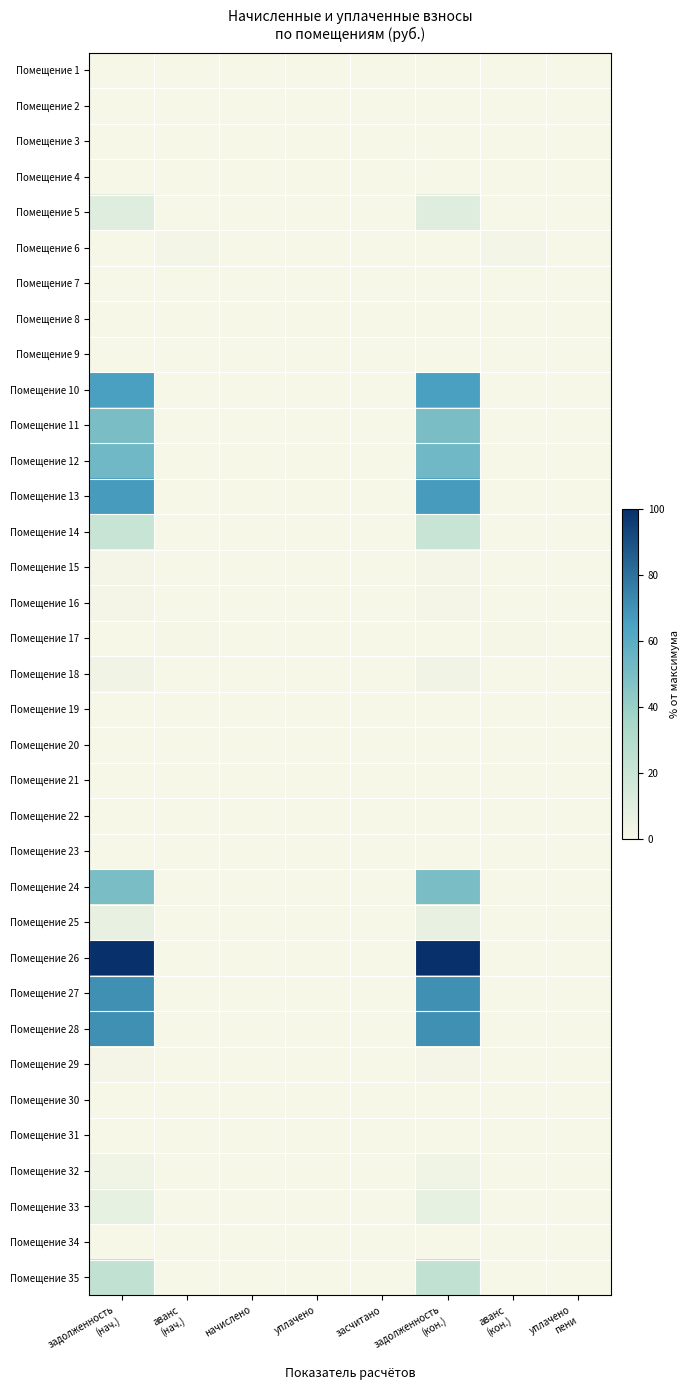

Reading right to left, list all the values displayed in this chart.

Помещение 1: уплачено
пени=0.0	аванс
(кон.)=0.0	задолженность
(кон.)=0.0	засчитано=0.0	уплачено=0.0	начислено=0.0	аванс
(нач.)=0.0	задолженность
(нач.)=0.0
Помещение 2: уплачено
пени=0.0	аванс
(кон.)=0.0	задолженность
(кон.)=0.0	засчитано=0.0	уплачено=0.0	начислено=0.0	аванс
(нач.)=0.0	задолженность
(нач.)=0.0
Помещение 3: уплачено
пени=0.0	аванс
(кон.)=0.0	задолженность
(кон.)=0.0	засчитано=0.0	уплачено=0.0	начислено=0.0	аванс
(нач.)=0.0	задолженность
(нач.)=0.0
Помещение 4: уплачено
пени=0.0	аванс
(кон.)=0.0	задолженность
(кон.)=0.0	засчитано=0.0	уплачено=0.0	начислено=0.0	аванс
(нач.)=0.0	задолженность
(нач.)=0.0
Помещение 5: уплачено
пени=0.0	аванс
(кон.)=0.0	задолженность
(кон.)=10.9	засчитано=0.0	уплачено=0.0	начислено=0.0	аванс
(нач.)=0.0	задолженность
(нач.)=10.9
Помещение 6: уплачено
пени=0.0	аванс
(кон.)=1.7	задолженность
(кон.)=0.0	засчитано=0.0	уплачено=0.0	начислено=0.0	аванс
(нач.)=1.7	задолженность
(нач.)=0.0
Помещение 7: уплачено
пени=0.0	аванс
(кон.)=0.0	задолженность
(кон.)=0.0	засчитано=0.0	уплачено=0.0	начислено=0.0	аванс
(нач.)=0.0	задолженность
(нач.)=0.0
Помещение 8: уплачено
пени=0.0	аванс
(кон.)=0.0	задолженность
(кон.)=0.0	засчитано=0.0	уплачено=0.0	начислено=0.0	аванс
(нач.)=0.0	задолженность
(нач.)=0.0
Помещение 9: уплачено
пени=0.0	аванс
(кон.)=0.0	задолженность
(кон.)=0.0	засчитано=0.0	уплачено=0.0	начислено=0.0	аванс
(нач.)=0.0	задолженность
(нач.)=0.0
Помещение 10: уплачено
пени=0.0	аванс
(кон.)=0.0	задолженность
(кон.)=65.7	засчитано=0.0	уплачено=0.0	начислено=0.0	аванс
(нач.)=0.0	задолженность
(нач.)=65.7
Помещение 11: уплачено
пени=0.0	аванс
(кон.)=0.0	задолженность
(кон.)=49.7	засчитано=0.0	уплачено=0.0	начислено=0.0	аванс
(нач.)=0.0	задолженность
(нач.)=49.7
Помещение 12: уплачено
пени=0.0	аванс
(кон.)=0.0	задолженность
(кон.)=53.0	засчитано=0.0	уплачено=0.0	начислено=0.0	аванс
(нач.)=0.0	задолженность
(нач.)=53.0
Помещение 13: уплачено
пени=0.0	аванс
(кон.)=0.0	задолженность
(кон.)=67.0	засчитано=0.0	уплачено=0.0	начислено=0.0	аванс
(нач.)=0.0	задолженность
(нач.)=67.0
Помещение 14: уплачено
пени=0.0	аванс
(кон.)=0.0	задолженность
(кон.)=21.5	засчитано=0.0	уплачено=0.0	начислено=0.0	аванс
(нач.)=0.0	задолженность
(нач.)=21.5
Помещение 15: уплачено
пени=0.0	аванс
(кон.)=0.0	задолженность
(кон.)=1.4	засчитано=0.0	уплачено=0.0	начислено=0.0	аванс
(нач.)=0.0	задолженность
(нач.)=1.4
Помещение 16: уплачено
пени=0.0	аванс
(кон.)=0.0	задолженность
(кон.)=1.5	засчитано=0.0	уплачено=0.0	начислено=0.0	аванс
(нач.)=0.0	задолженность
(нач.)=1.5
Помещение 17: уплачено
пени=0.0	аванс
(кон.)=0.7	задолженность
(кон.)=0.0	засчитано=0.0	уплачено=0.0	начислено=0.0	аванс
(нач.)=0.7	задолженность
(нач.)=0.0
Помещение 18: уплачено
пени=0.0	аванс
(кон.)=0.0	задолженность
(кон.)=2.4	засчитано=0.0	уплачено=0.0	начислено=0.0	аванс
(нач.)=0.0	задолженность
(нач.)=2.4
Помещение 19: уплачено
пени=0.0	аванс
(кон.)=0.0	задолженность
(кон.)=0.0	засчитано=0.0	уплачено=0.0	начислено=0.0	аванс
(нач.)=0.0	задолженность
(нач.)=0.0
Помещение 20: уплачено
пени=0.0	аванс
(кон.)=0.0	задолженность
(кон.)=0.0	засчитано=0.0	уплачено=0.0	начислено=0.0	аванс
(нач.)=0.0	задолженность
(нач.)=0.0
Помещение 21: уплачено
пени=0.0	аванс
(кон.)=0.0	задолженность
(кон.)=0.0	засчитано=0.0	уплачено=0.0	начислено=0.0	аванс
(нач.)=0.0	задолженность
(нач.)=0.0
Помещение 22: уплачено
пени=0.0	аванс
(кон.)=0.0	задолженность
(кон.)=0.0	засчитано=0.0	уплачено=0.0	начислено=0.0	аванс
(нач.)=0.0	задолженность
(нач.)=0.0
Помещение 23: уплачено
пени=0.0	аванс
(кон.)=0.0	задолженность
(кон.)=0.0	засчитано=0.0	уплачено=0.0	начислено=0.0	аванс
(нач.)=0.0	задолженность
(нач.)=0.0
Помещение 24: уплачено
пени=0.0	аванс
(кон.)=0.0	задолженность
(кон.)=49.9	засчитано=0.0	уплачено=0.0	начислено=0.0	аванс
(нач.)=0.0	задолженность
(нач.)=49.9
Помещение 25: уплачено
пени=0.0	аванс
(кон.)=0.0	задолженность
(кон.)=7.1	засчитано=0.0	уплачено=0.0	начислено=0.0	аванс
(нач.)=0.0	задолженность
(нач.)=7.1
Помещение 26: уплачено
пени=0.0	аванс
(кон.)=0.0	задолженность
(кон.)=100.0	засчитано=0.0	уплачено=0.0	начислено=0.0	аванс
(нач.)=0.0	задолженность
(нач.)=100.0
Помещение 27: уплачено
пени=0.0	аванс
(кон.)=0.0	задолженность
(кон.)=70.6	засчитано=0.0	уплачено=0.0	начислено=0.0	аванс
(нач.)=0.0	задолженность
(нач.)=70.6
Помещение 28: уплачено
пени=0.0	аванс
(кон.)=0.0	задолженность
(кон.)=70.6	засчитано=0.0	уплачено=0.0	начислено=0.0	аванс
(нач.)=0.0	задолженность
(нач.)=70.6
Помещение 29: уплачено
пени=0.0	аванс
(кон.)=0.0	задолженность
(кон.)=1.2	засчитано=0.0	уплачено=0.0	начислено=0.0	аванс
(нач.)=0.0	задолженность
(нач.)=1.2
Помещение 30: уплачено
пени=0.0	аванс
(кон.)=0.0	задолженность
(кон.)=0.0	засчитано=0.0	уплачено=0.0	начислено=0.0	аванс
(нач.)=0.0	задолженность
(нач.)=0.0
Помещение 31: уплачено
пени=0.0	аванс
(кон.)=0.0	задолженность
(кон.)=0.0	засчитано=0.0	уплачено=0.0	начислено=0.0	аванс
(нач.)=0.0	задолженность
(нач.)=0.0
Помещение 32: уплачено
пени=0.0	аванс
(кон.)=0.0	задолженность
(кон.)=2.9	засчитано=0.0	уплачено=0.0	начислено=0.0	аванс
(нач.)=0.0	задолженность
(нач.)=2.9
Помещение 33: уплачено
пени=0.0	аванс
(кон.)=0.0	задолженность
(кон.)=6.8	засчитано=0.0	уплачено=0.0	начислено=0.0	аванс
(нач.)=0.0	задолженность
(нач.)=6.8
Помещение 34: уплачено
пени=0.0	аванс
(кон.)=0.0	задолженность
(кон.)=0.0	засчитано=0.0	уплачено=0.0	начислено=0.0	аванс
(нач.)=0.0	задолженность
(нач.)=0.0
Помещение 35: уплачено
пени=0.0	аванс
(кон.)=0.0	задолженность
(кон.)=23.5	засчитано=0.0	уплачено=0.0	начислено=0.0	аванс
(нач.)=0.0	задолженность
(нач.)=23.5